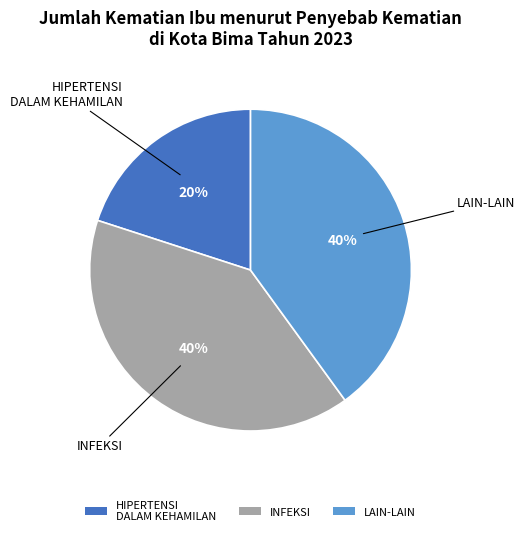

True or false: INFEKSI accounts for 1% of the total.

False